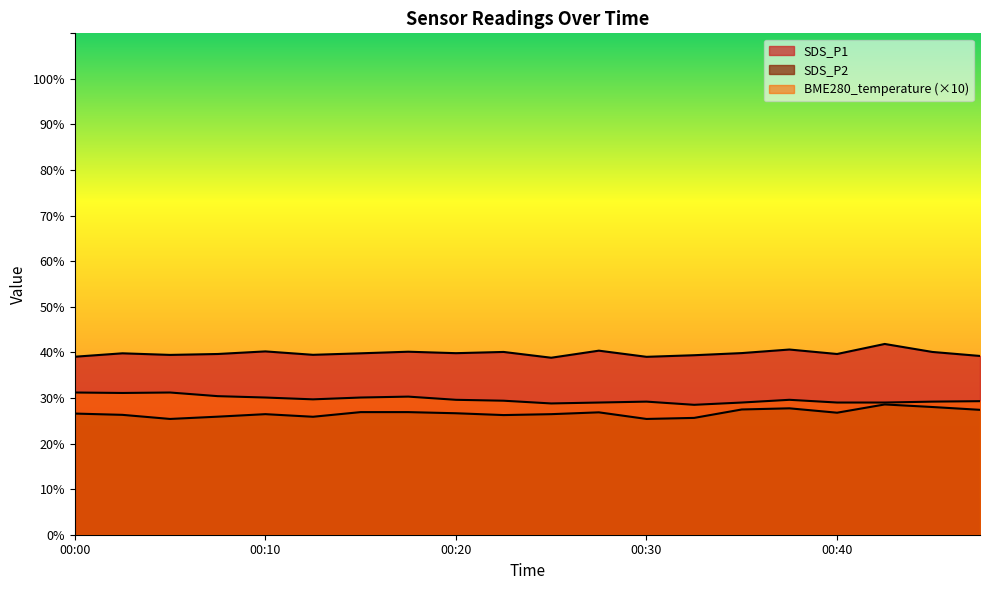

Which series has the largest total across all categories?

SDS_P1